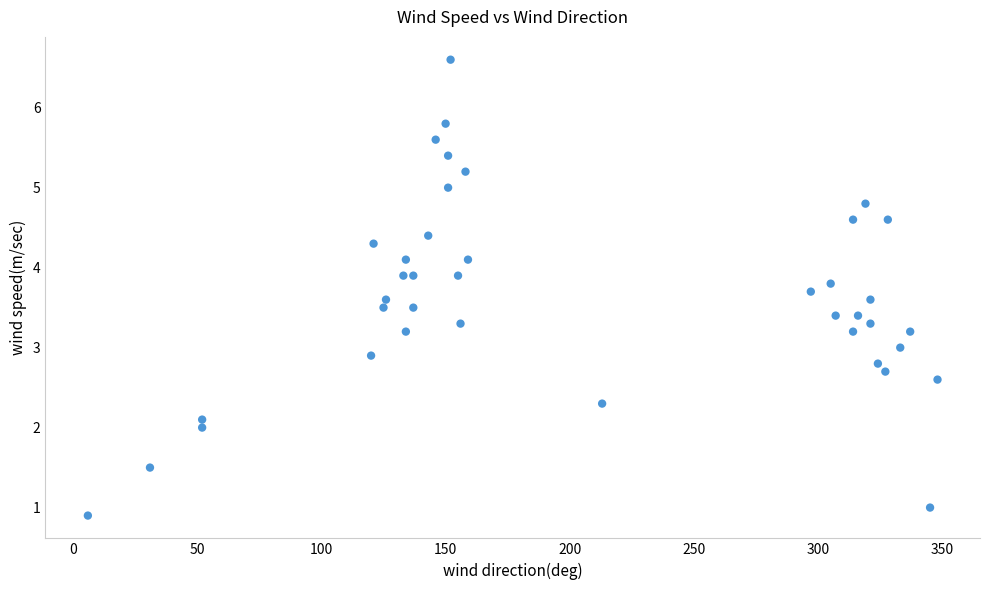

What is the range of Y values (max minus min)?

5.7